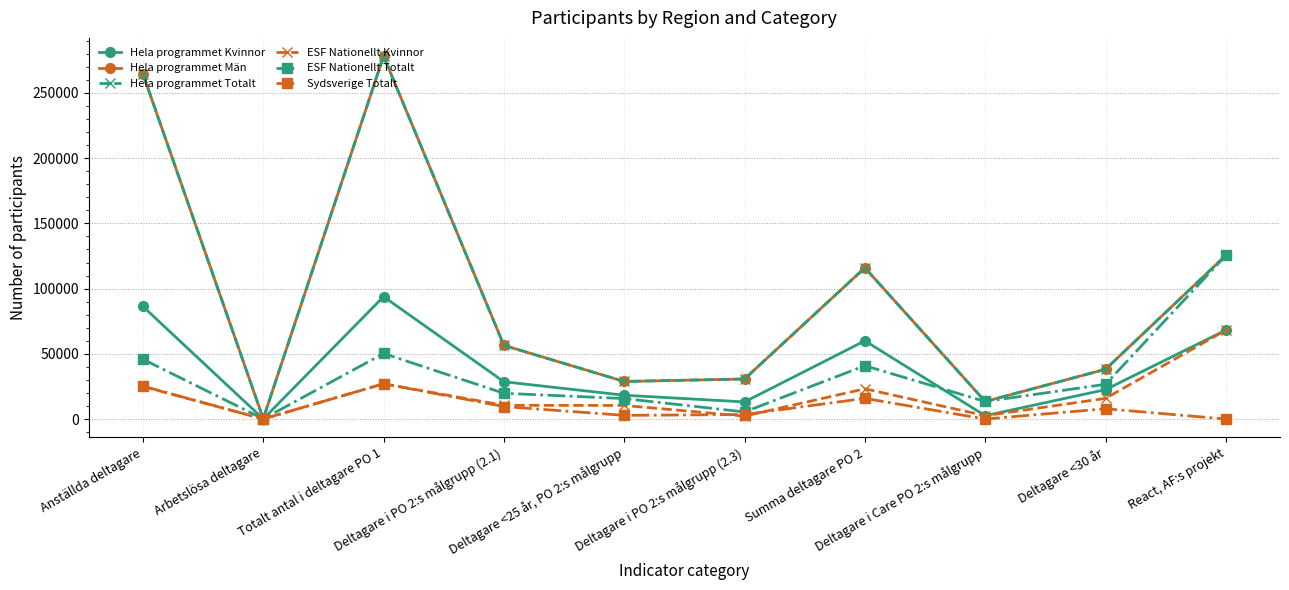

Reading right to left, transcribe all the data shown in this chart.

Hela programmet Kvinnor: 68170	22543	2574	59972	13120	18256	28596	93833	83	86314
Hela programmet Män: 125482	38151	13450	115980	30708	28800	56472	278310	257	264624
Hela programmet Totalt: 125482	38151	13450	115980	30708	28800	56472	278310	257	264624
ESF Nationellt Kvinnor: 68170	15834	2574	23196	2244	10422	10530	27008	40	24984
ESF Nationellt Totalt: 125482	26629	13450	40886	5430	15704	19752	50259	112	45848
Sydsverige Totalt: 0	7889	0	15851	3457	2818	9576	27064	32	25250